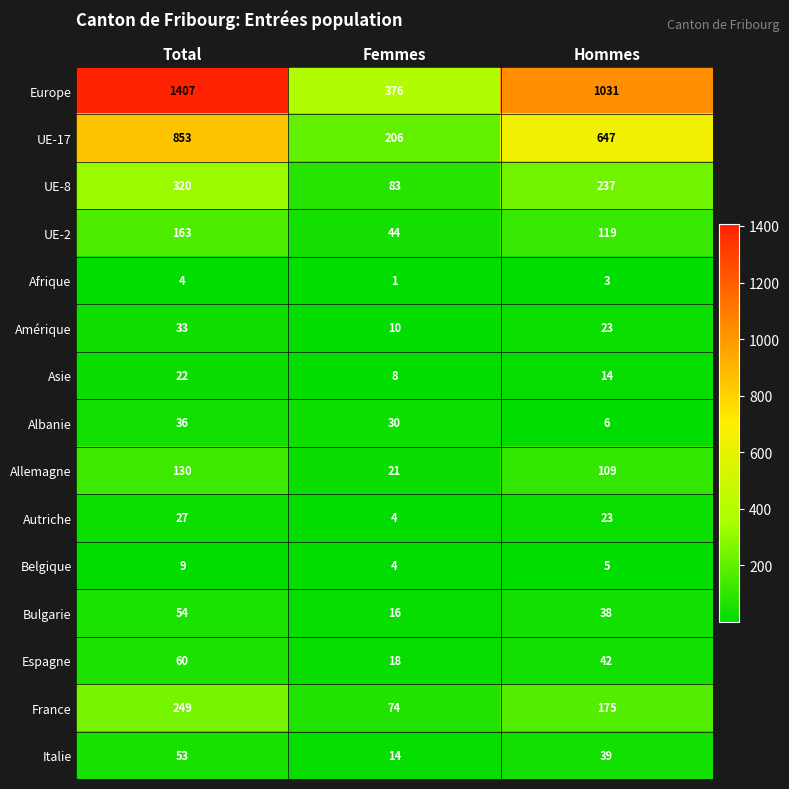

Rank the series by their maximum value, from highest to lowest.

Europe, UE-17, UE-8, France, UE-2, Allemagne, Espagne, Bulgarie, Italie, Albanie, Amérique, Autriche, Asie, Belgique, Afrique